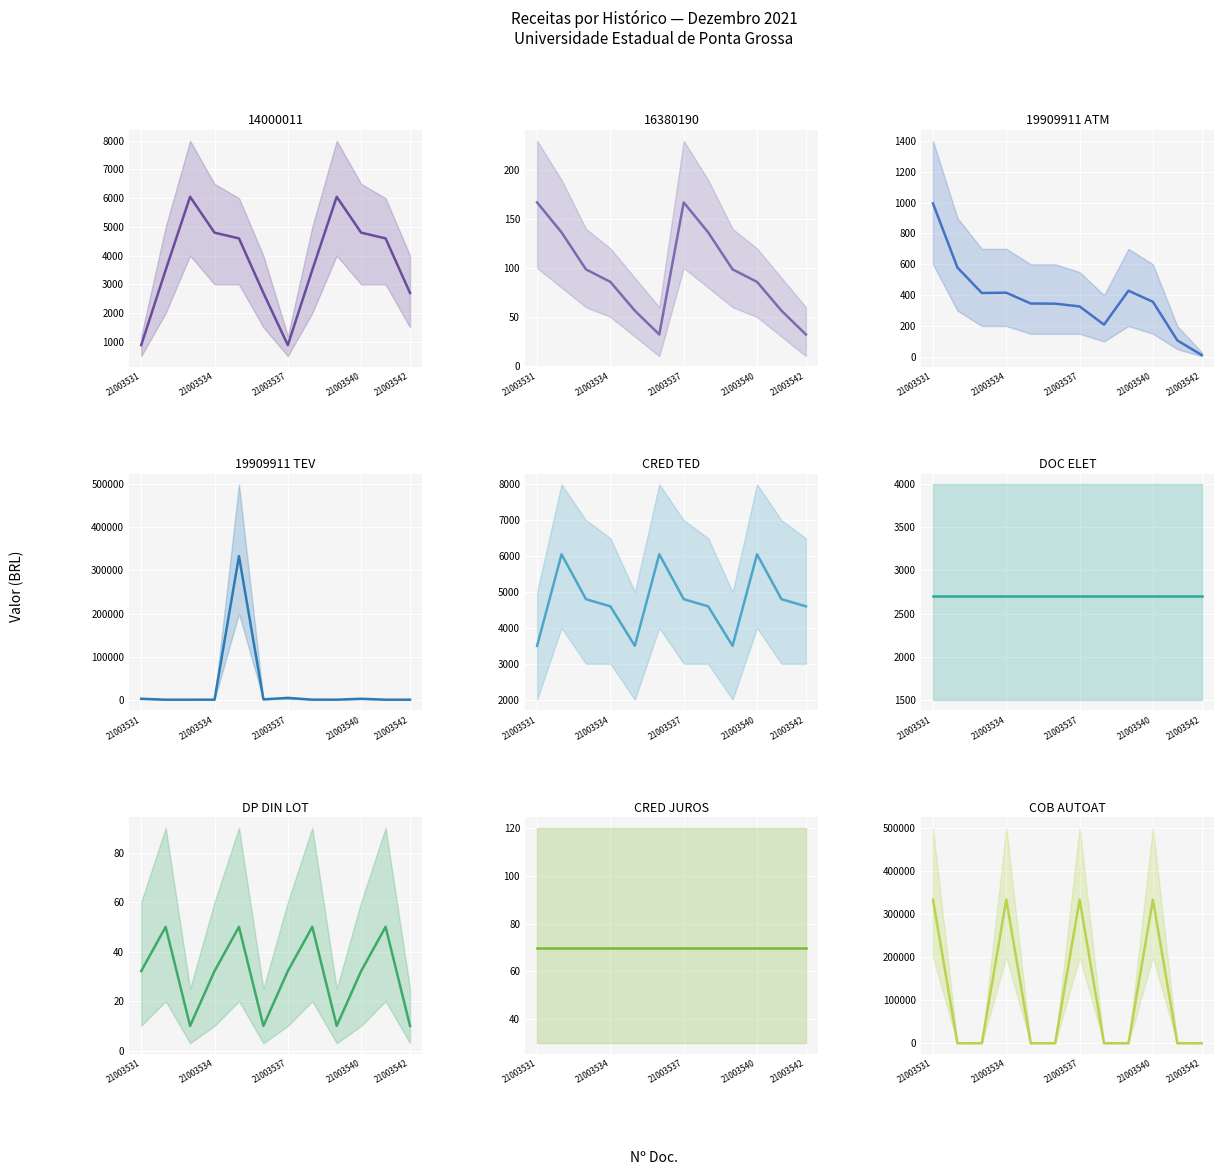

True or false: DOC ELET and COB:LOT DH+AUTOAT+COMPE+INTERN intersect in this chart.

True